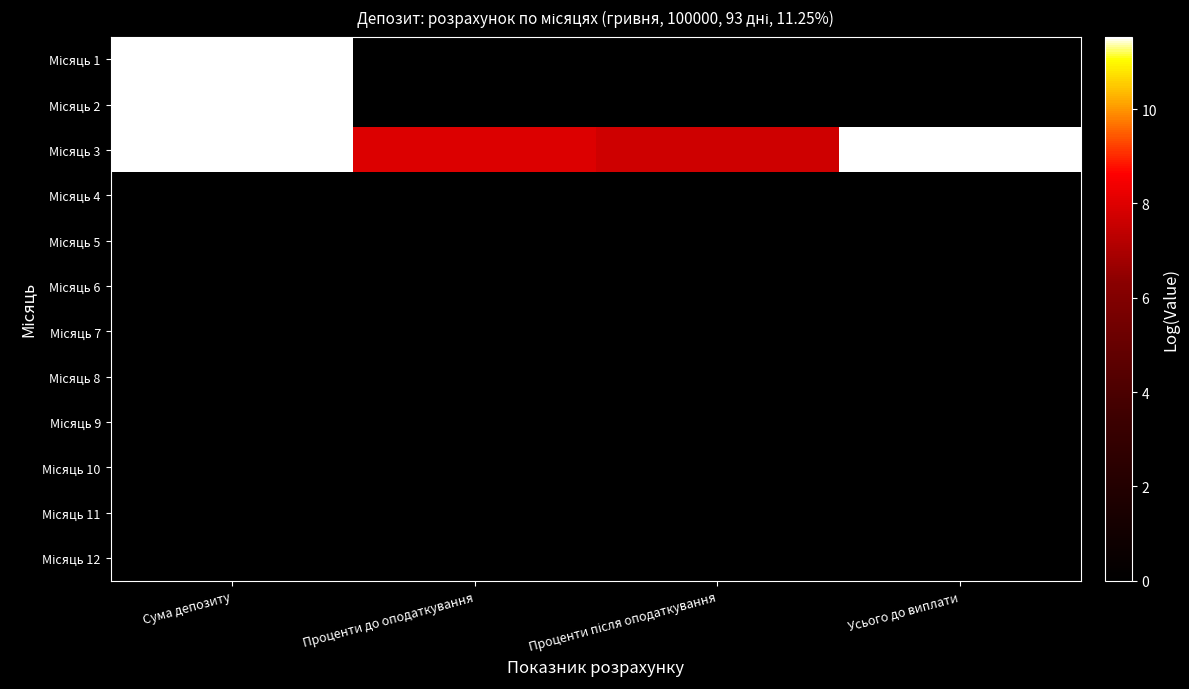

At which category is the sum across all series the highest?

Сума депозиту